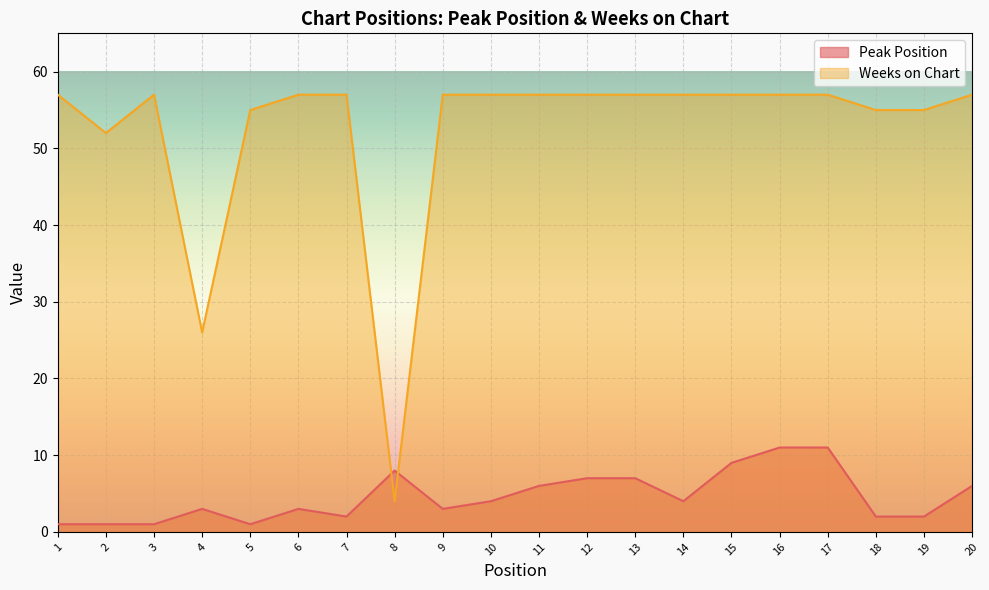

Count the Peak Position values in the range 2 to 7.

12